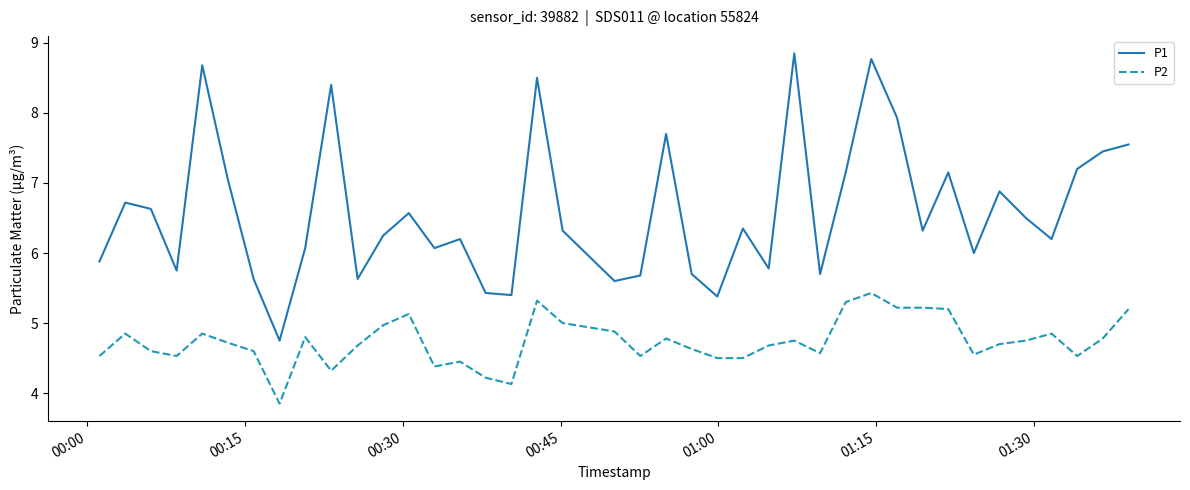

Which series has the largest range (max minus min)?

P1